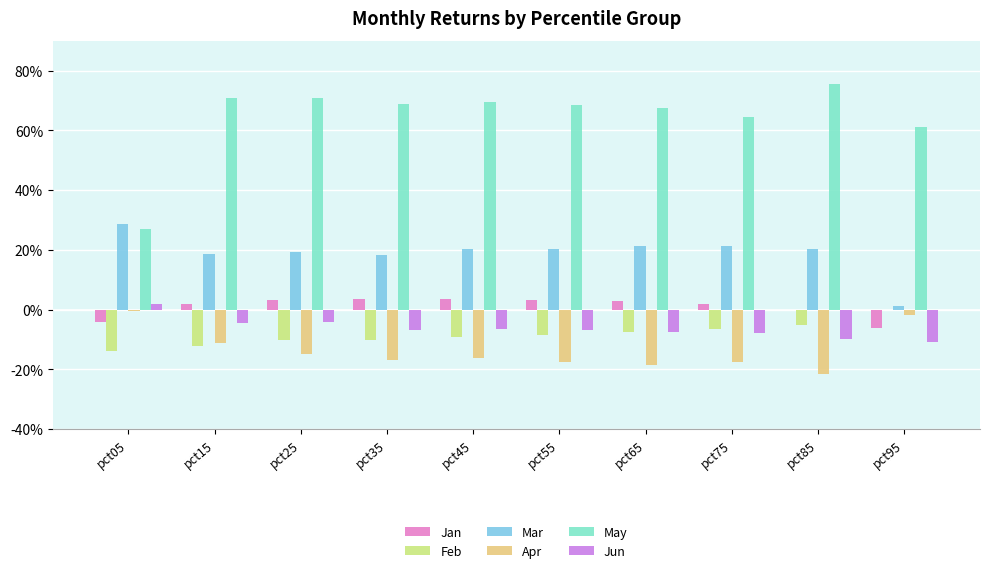

What are all the series names shown in the legend?

Jan, Feb, Mar, Apr, May, Jun